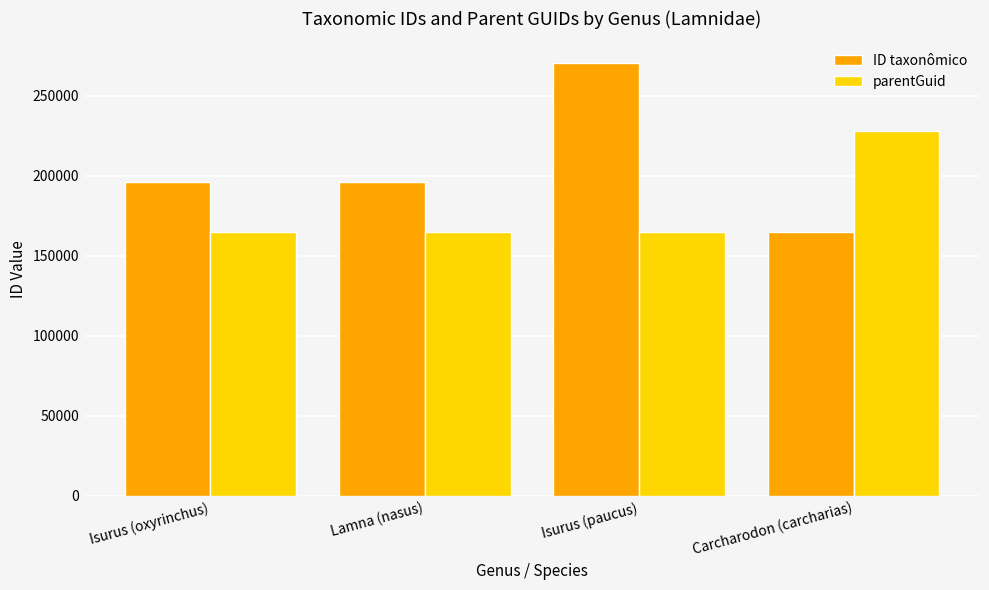

What is the average value of the parentGuid series?

180684